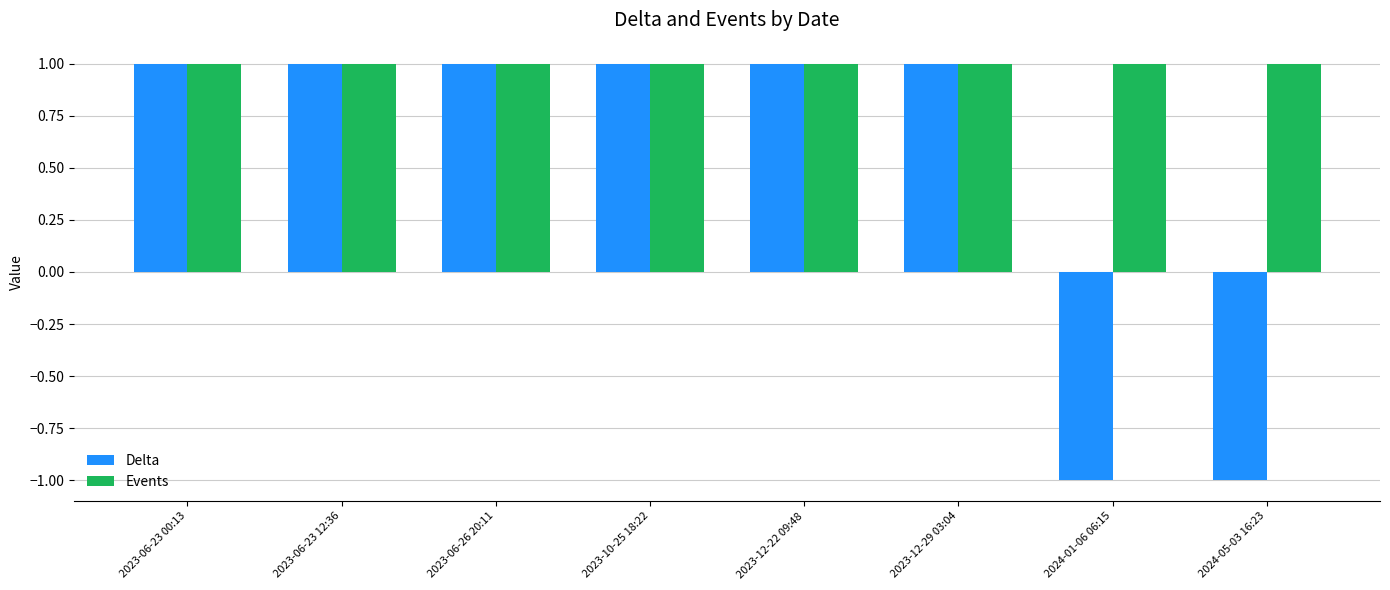

At how many categories does at least one series exceed 0?

8